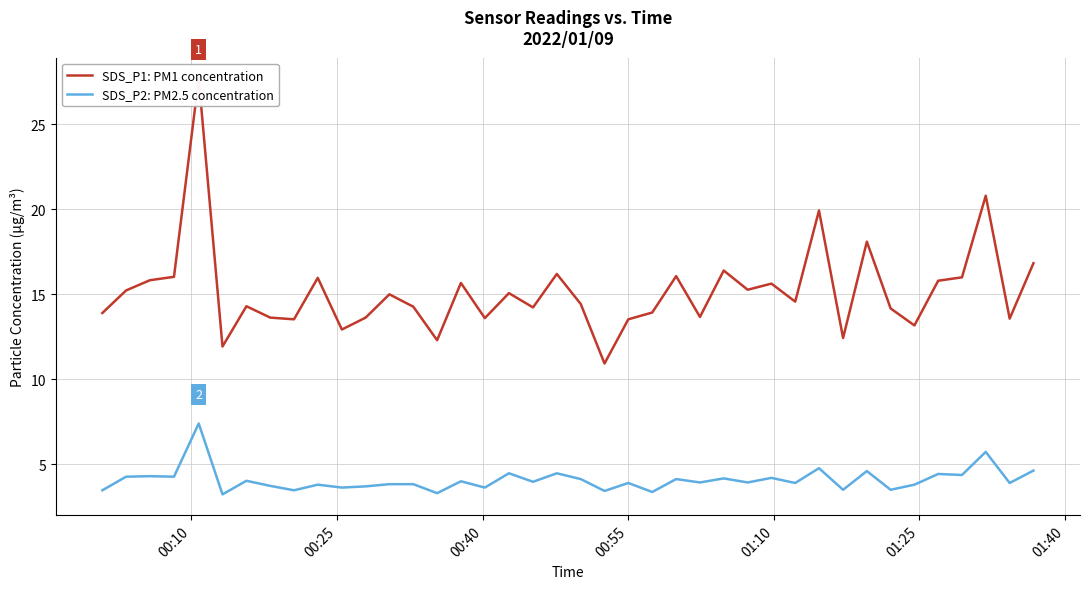

Is this an area chart (filled region under the line)?

No